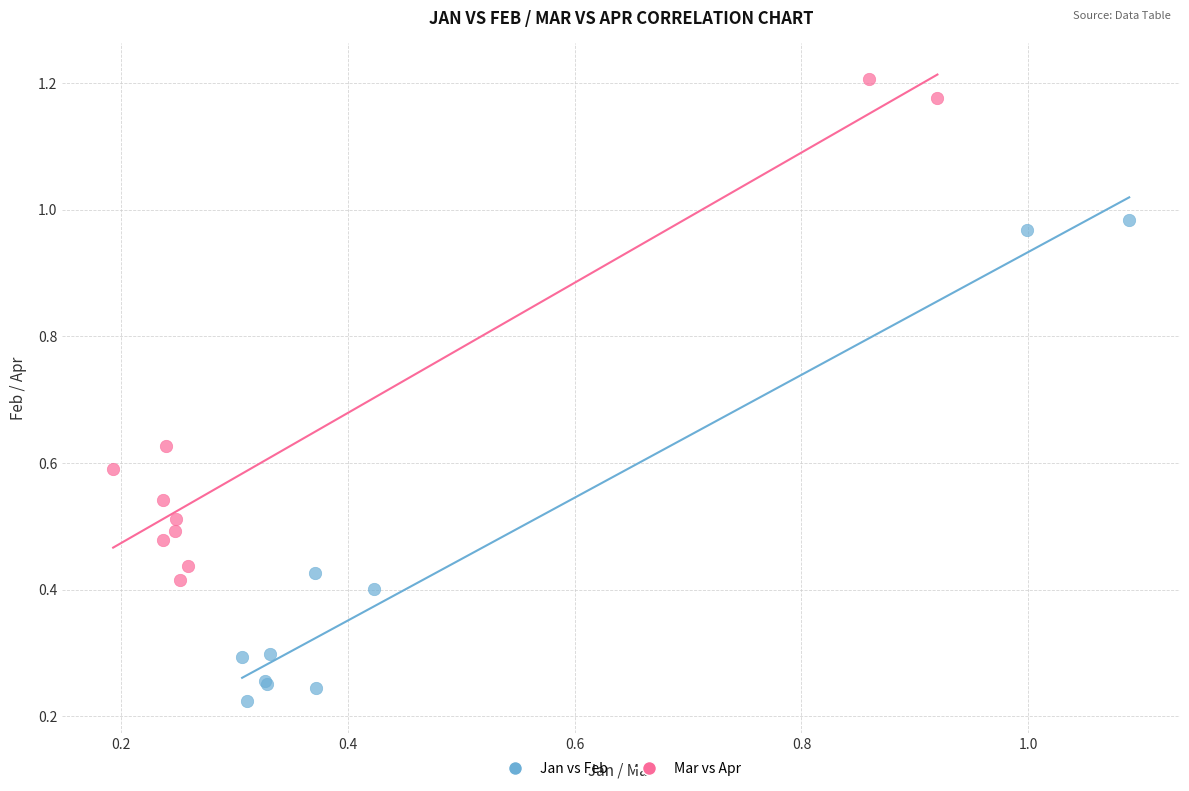

Which series reaches the maximum Y coordinate?

Mar vs Apr